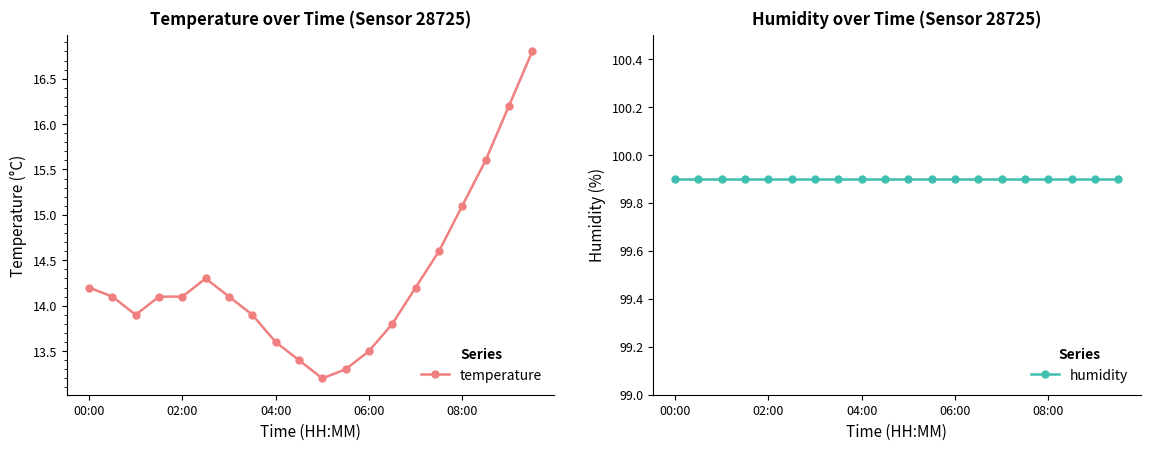

How many lines are shown in the chart?

2